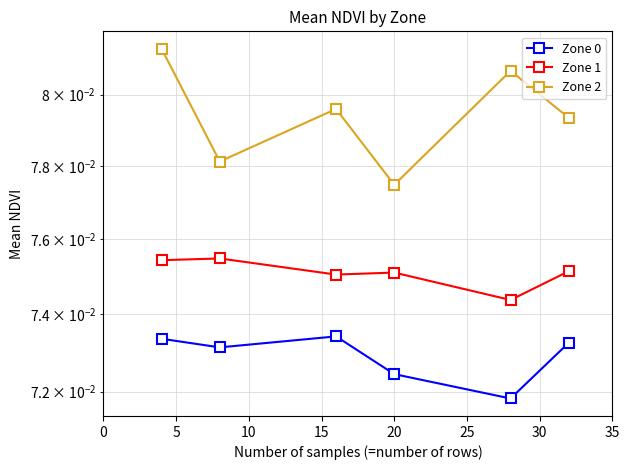

True or false: Zone 1 and Zone 0 cross at least once.

False